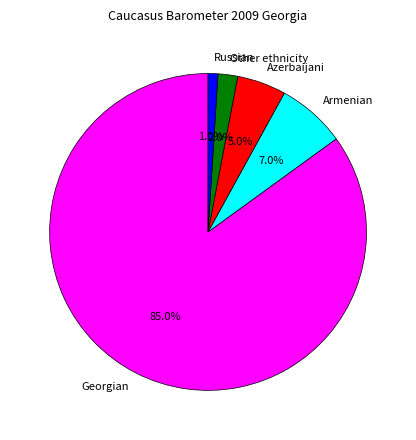

To the nearest percent, what portion does Russian represent?

1%